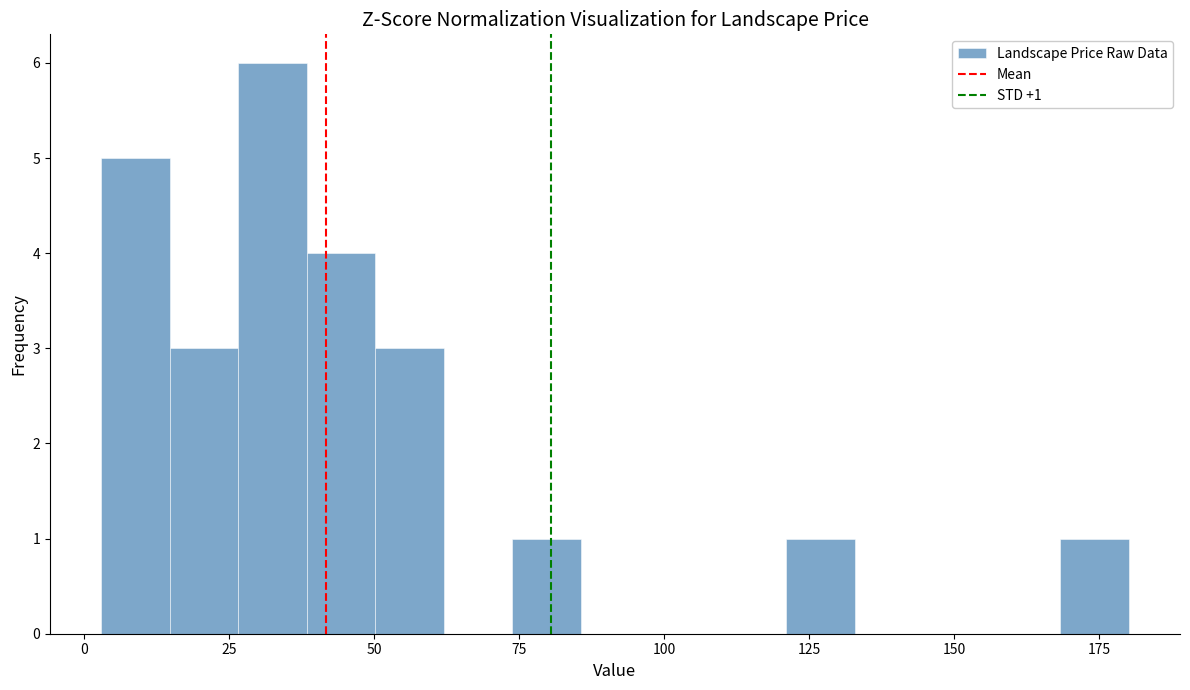

Around what value on the x-axis is the tallest bar? Give the approximate position of its centre, as read against the axis.

30